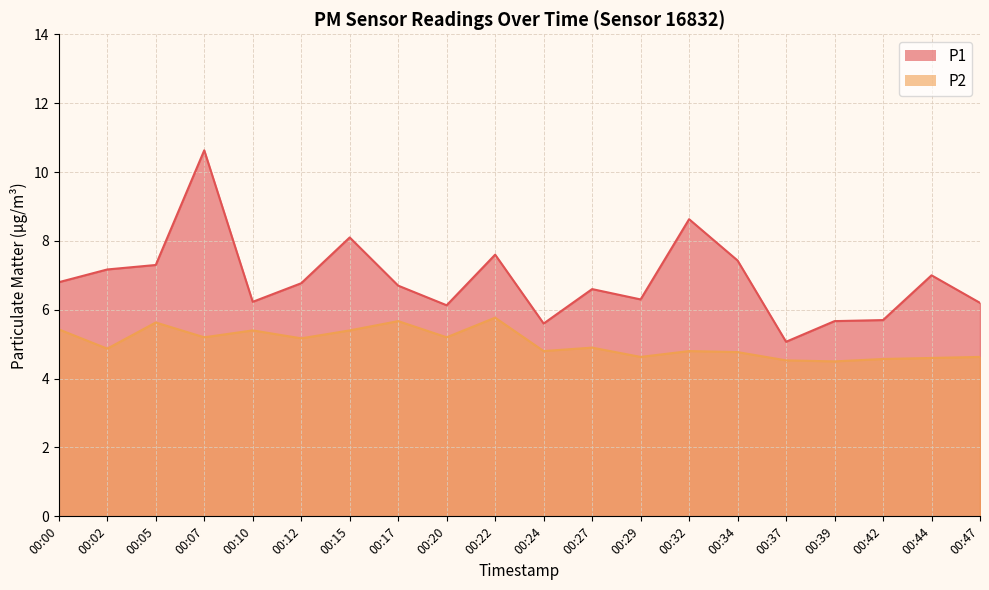

Reading right to left, transcribe all the data shown in this chart.

P1: 6.2	7.0	5.7	5.7	5.1	7.4	8.6	6.3	6.6	5.6	7.6	6.1	6.7	8.1	6.8	6.2	10.6	7.3	7.2	6.8
P2: 4.6	4.6	4.6	4.5	4.5	4.8	4.8	4.6	4.9	4.8	5.8	5.2	5.7	5.4	5.2	5.4	5.2	5.6	4.9	5.4